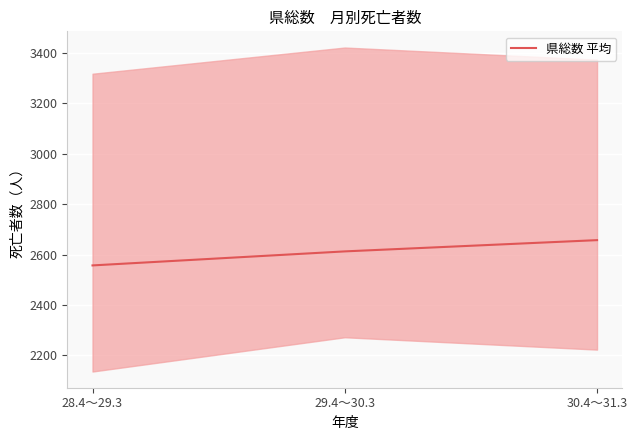

List the labels in order of value, largest first.

30.4～31.3, 29.4～30.3, 28.4～29.3